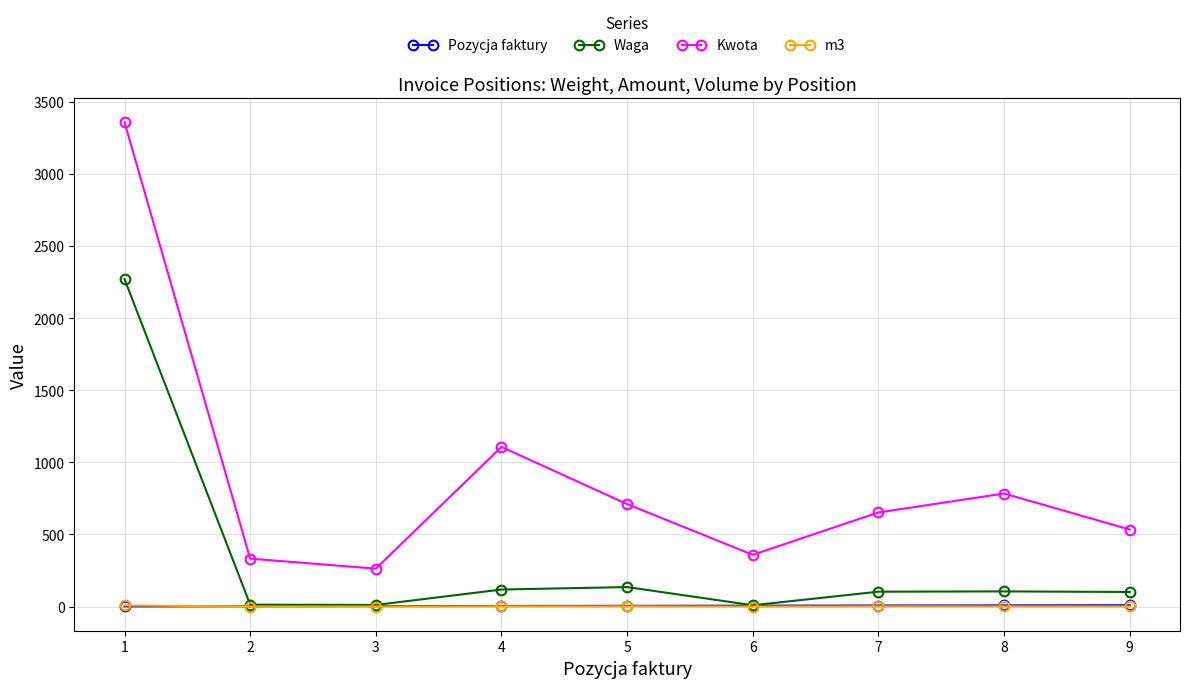

What is the highest value of the m3 series?

7.7